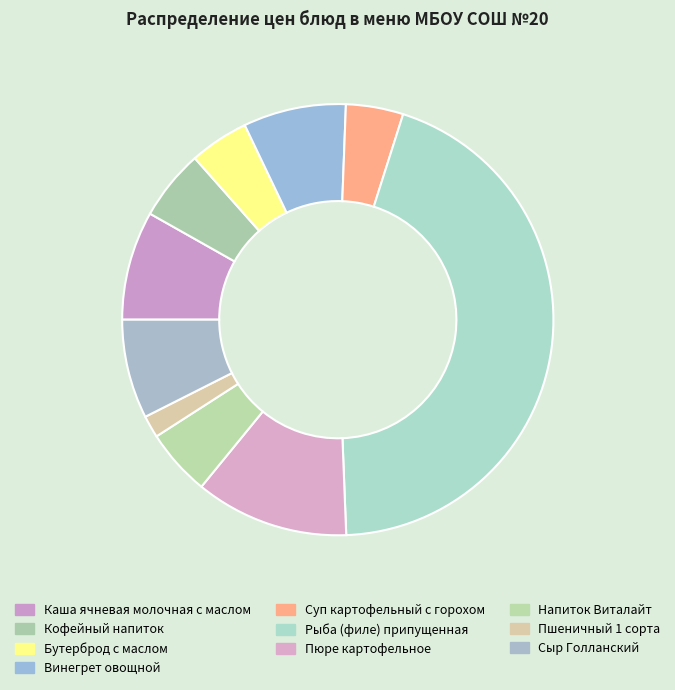

Which category has the biggest portion of the pie?

Рыба (филе) припущенная